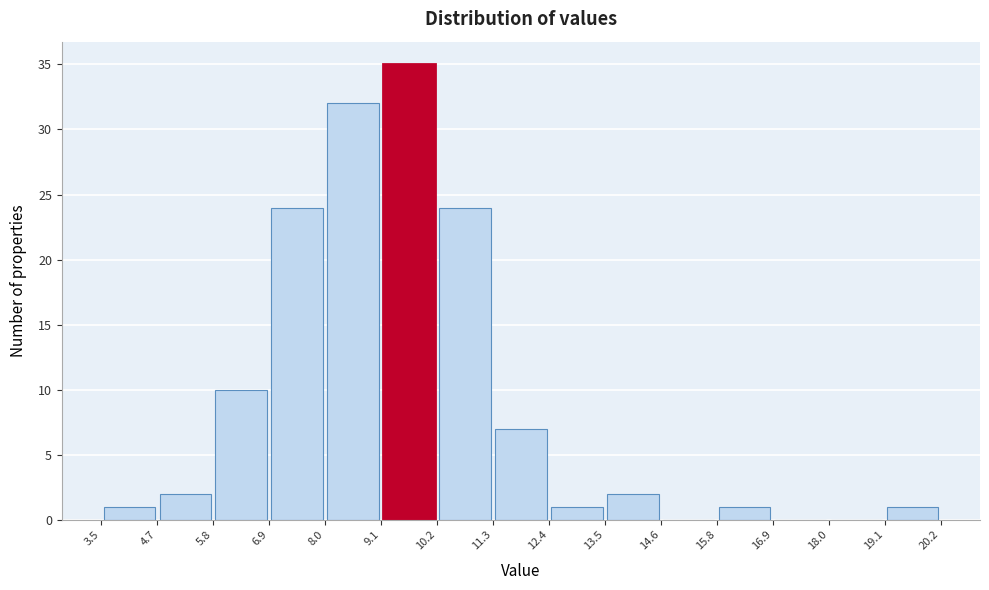

What is the height of the bar covering 13.5 to 14.6 on the x-axis? The values are not printed on the chart, so give them approximately, as read against the axis.

2